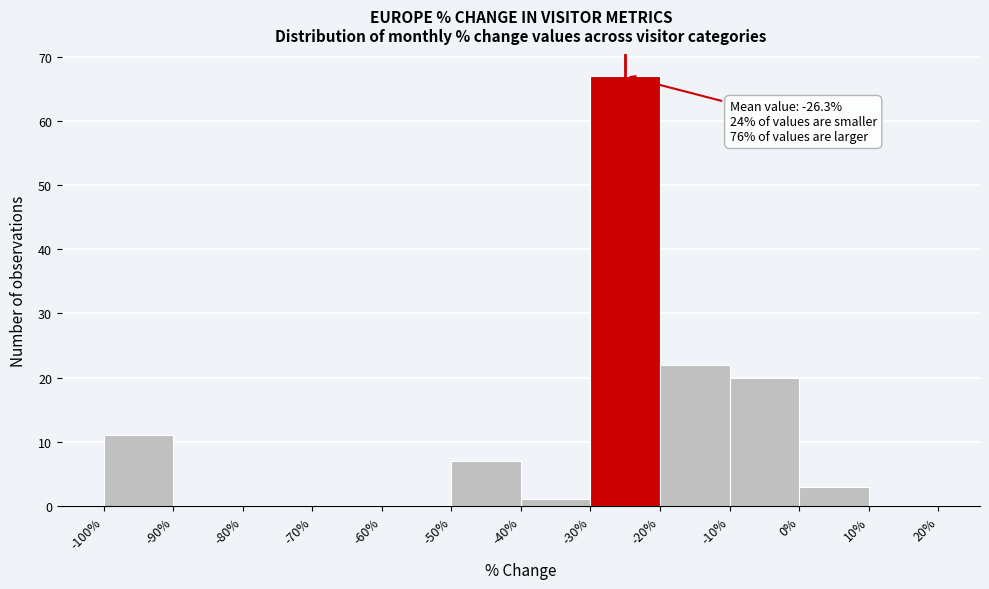

Which range on the x-axis has the tallest bar?

-30% to -20%